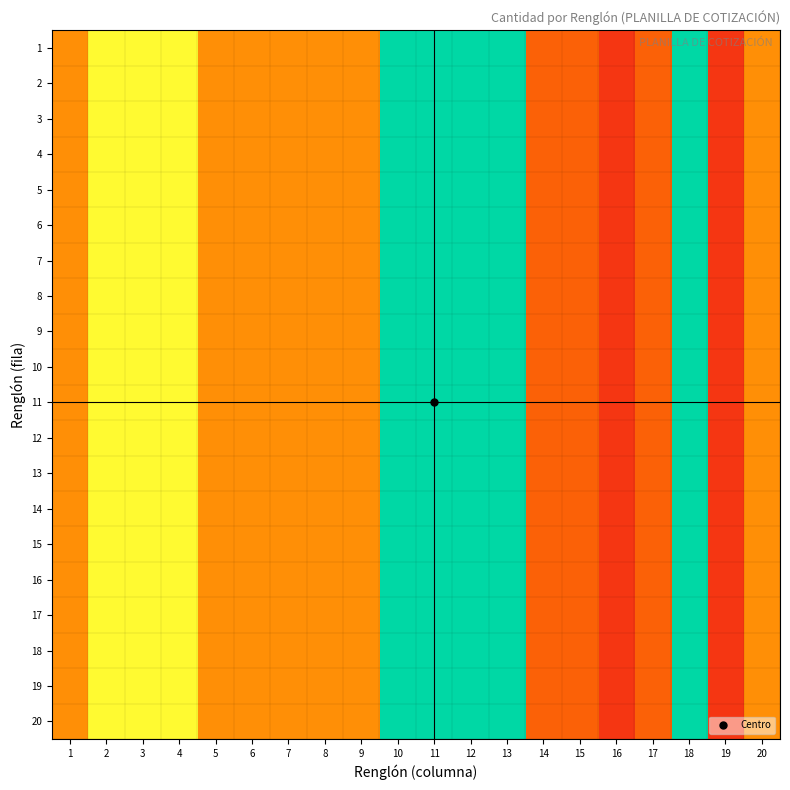

Count the number of data series in this chart.

20